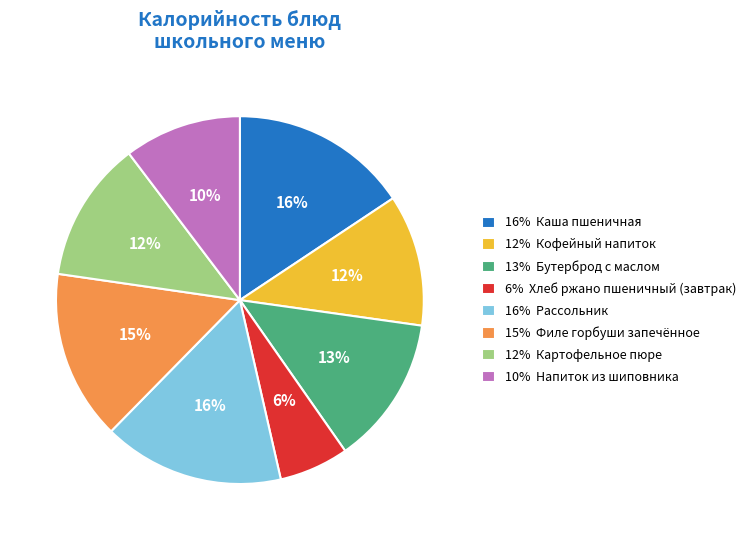

To the nearest percent, what portion does 10% Напиток из шиповника represent?

10%